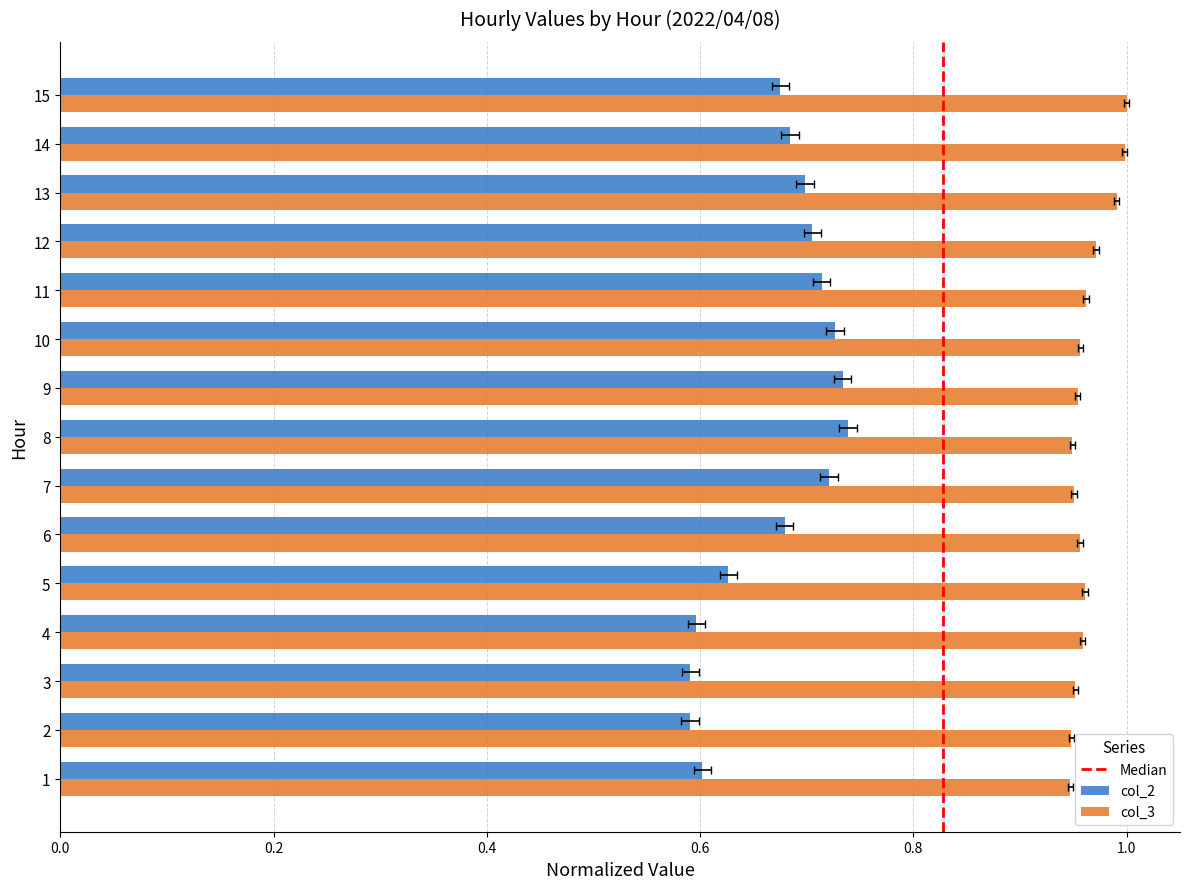

Is the value of col_2 at 12 greater than the value of col_3 at 9?

No